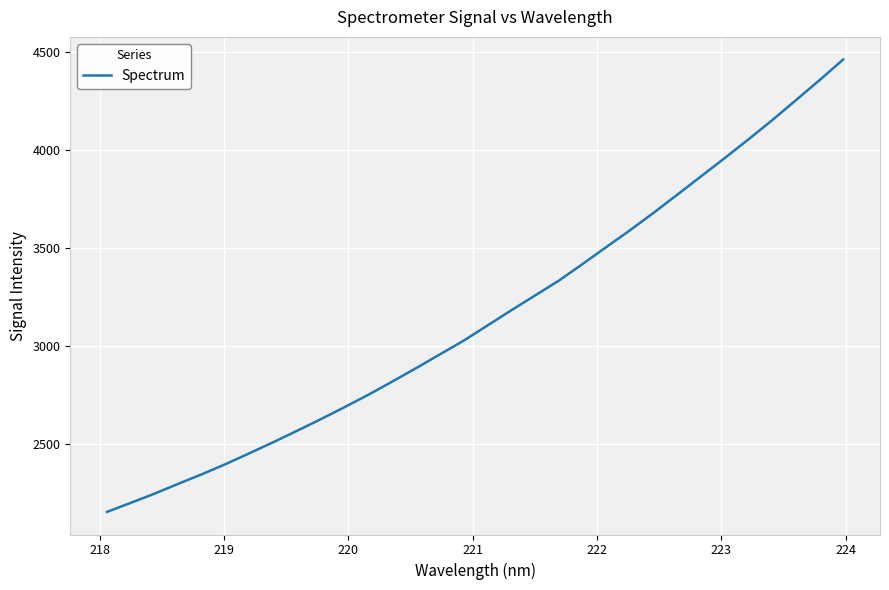

What is the difference between the maximum and minimum values?

2311.5